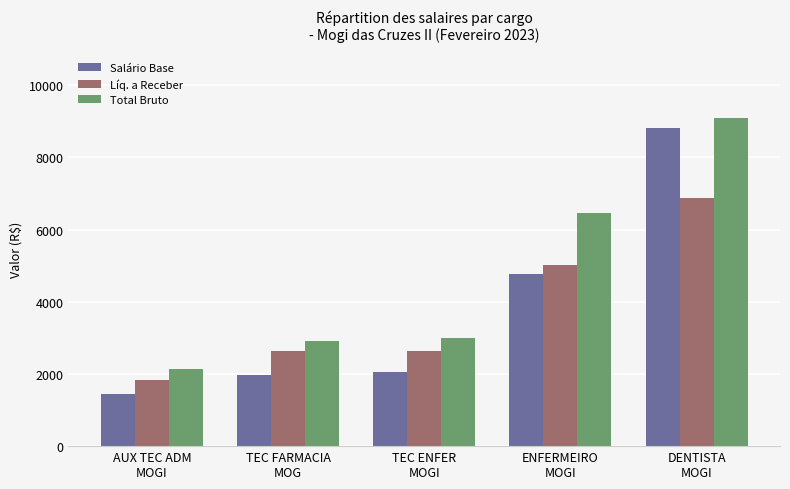

Which series has the largest range (max minus min)?

Salário Base